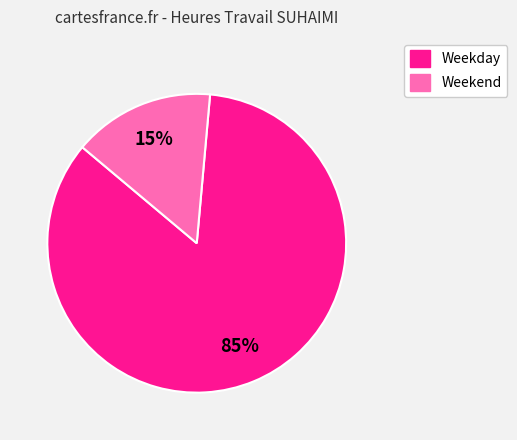

To the nearest percent, what is the average slice percentage?

50%